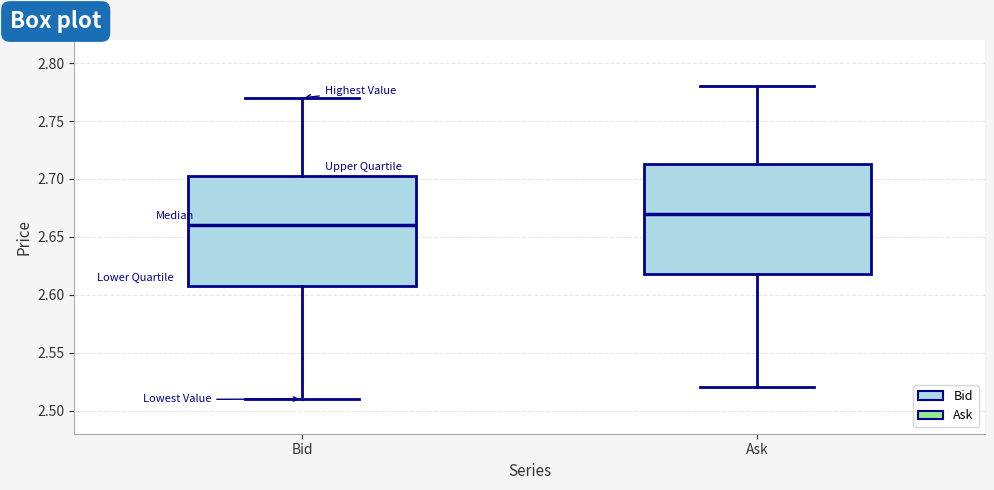

Reading left to right, transcribe this box plot: for each box, give where its median line is, the range the box spans, and where its two whiskers end, as read against the y-axis. The values are not printed on the chart, so give them approximately, as read against the axis.

Bid: median 2.660, box 2.610 to 2.705, whiskers 2.510 to 2.770
Ask: median 2.670, box 2.620 to 2.715, whiskers 2.520 to 2.780